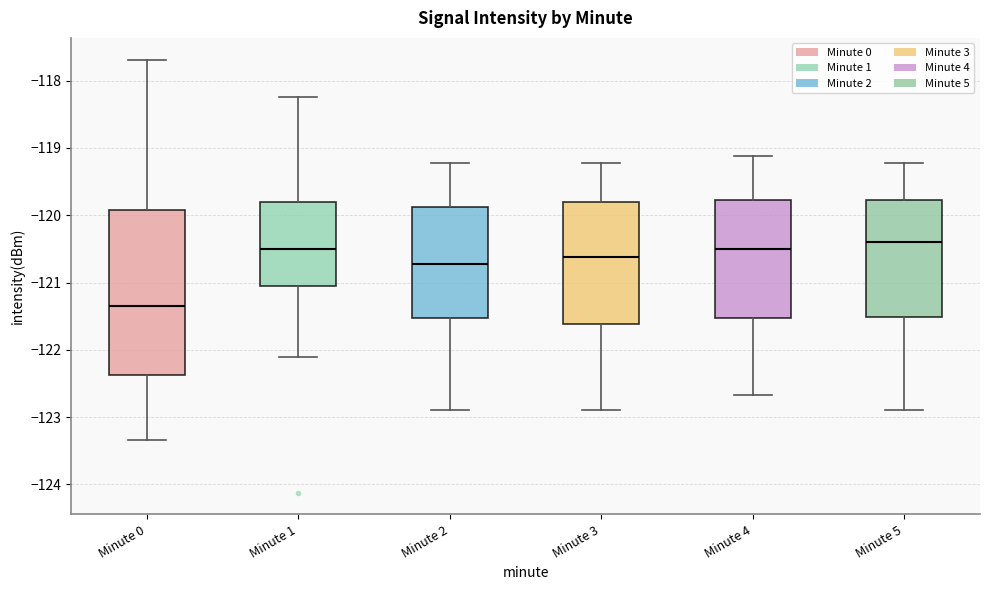

Comparing the boxes themselves (not the whiskers), which one is the tallest?

Minute 0